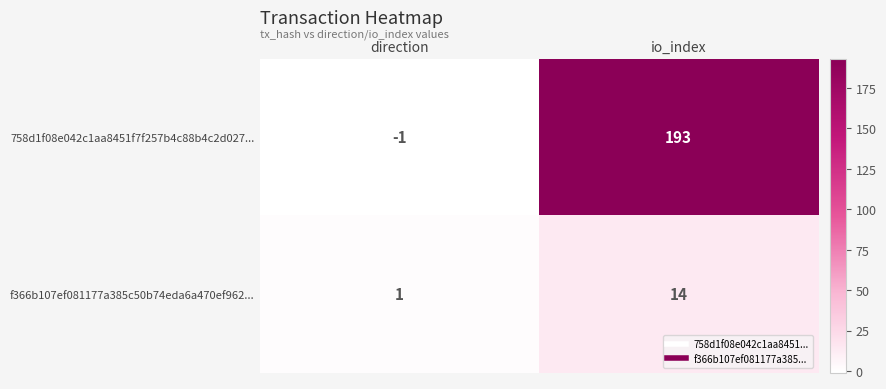

What is the sum of all f366b107ef081177a385c50b74eda6a470ef962... values?

15